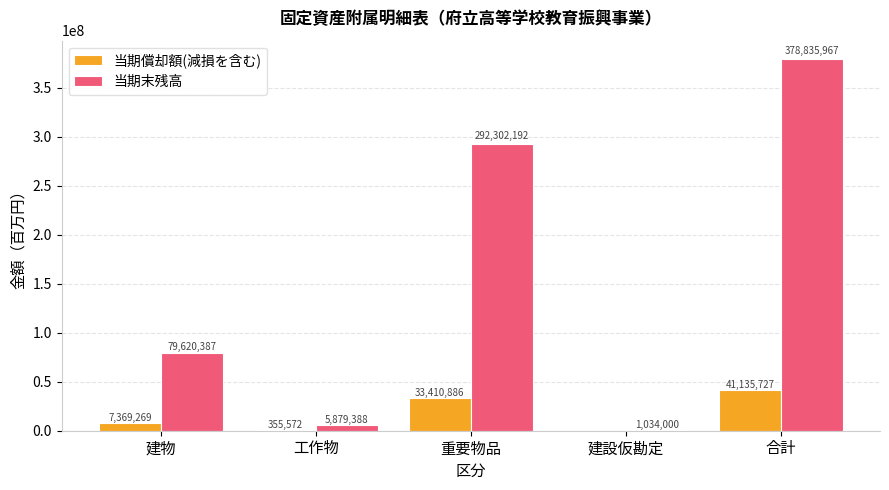

Which series changed the most between 工作物 and 合計?

当期末残高